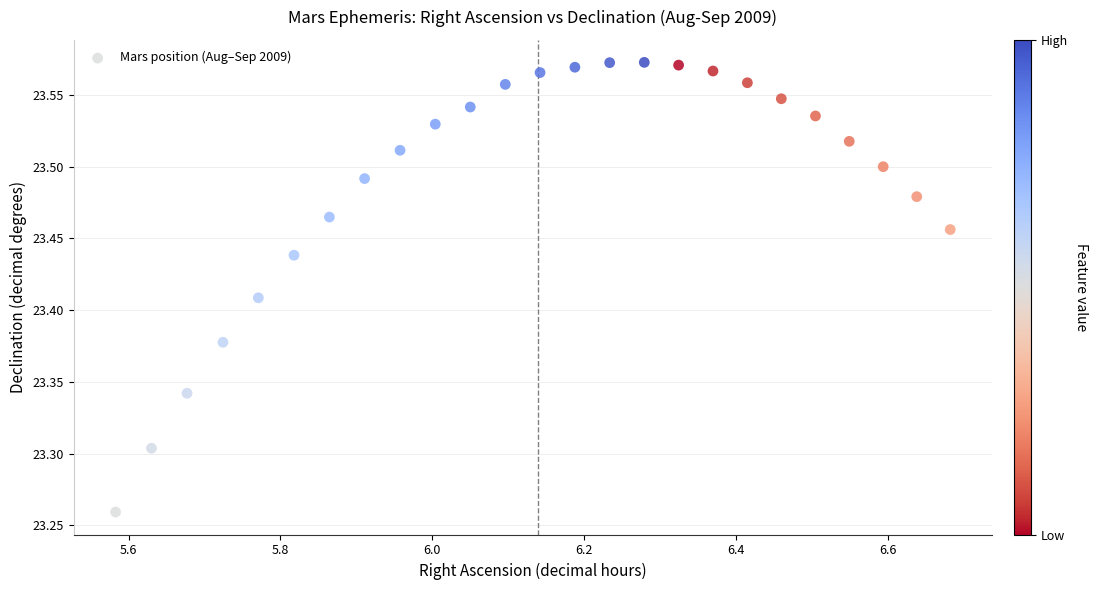

What is the range of Y values (max minus min)?

0.3